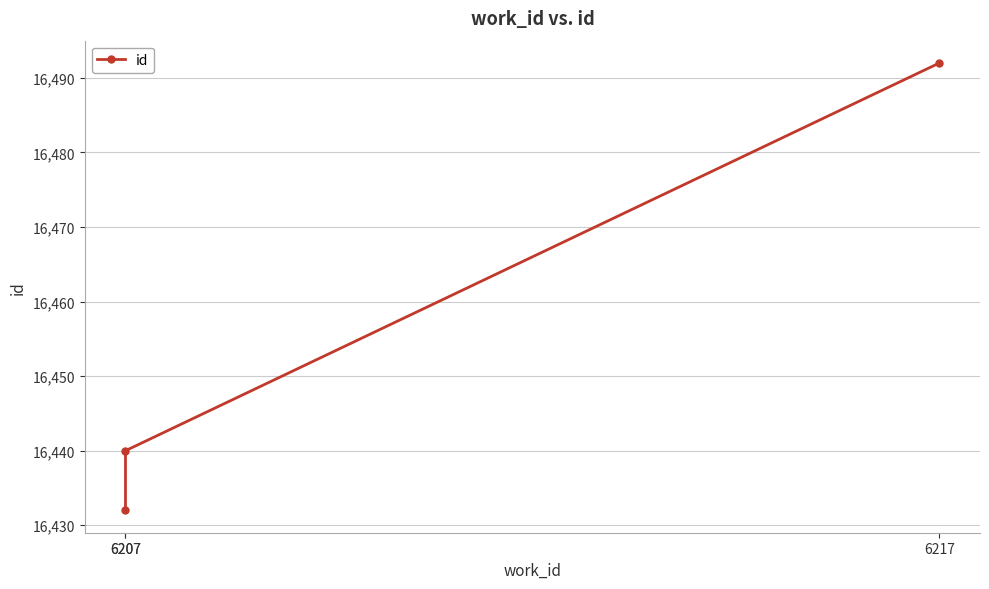

How many lines are shown in the chart?

1